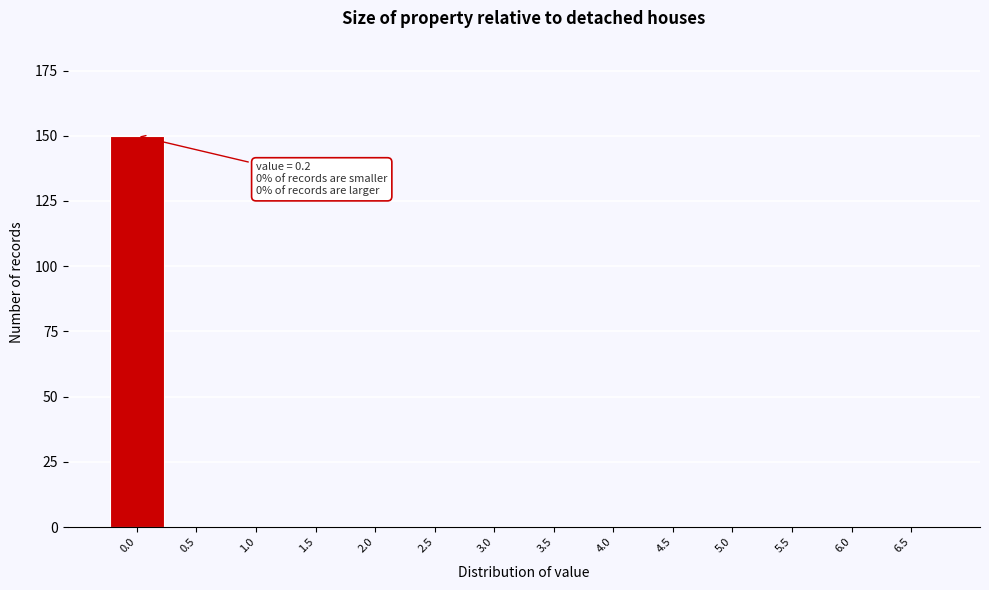

Reading left to right, extract all data points from this chart.

0.0=150	0.5=0	1.0=0	1.5=0	2.0=0	2.5=0	3.0=0	3.5=0	4.0=0	4.5=0	5.0=0	5.5=0	6.0=0	6.5=0